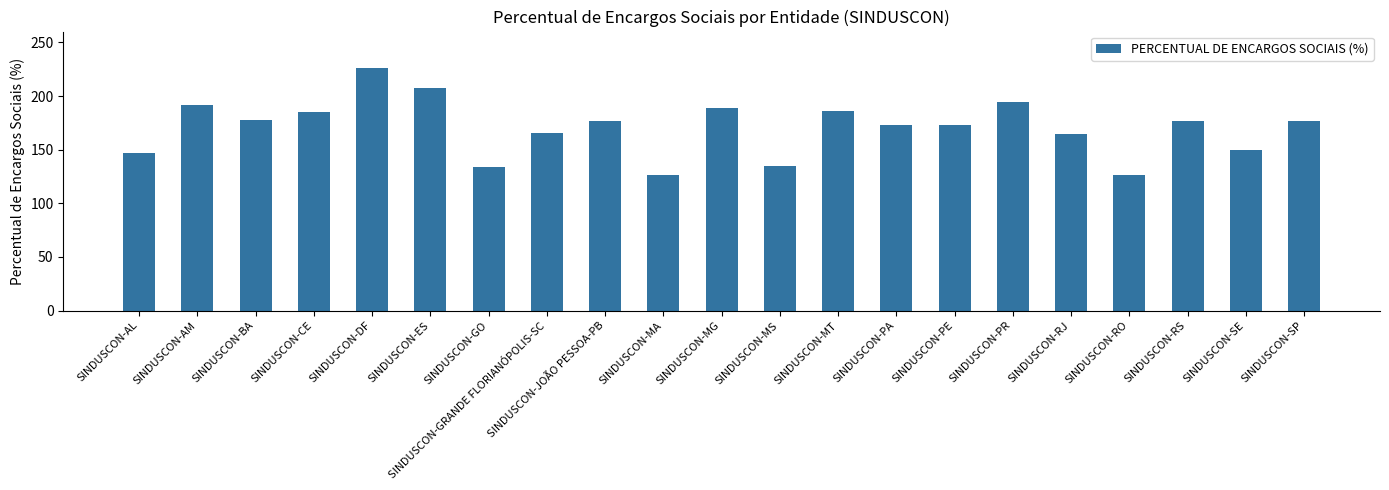

Does the chart contain stacked bars?

No